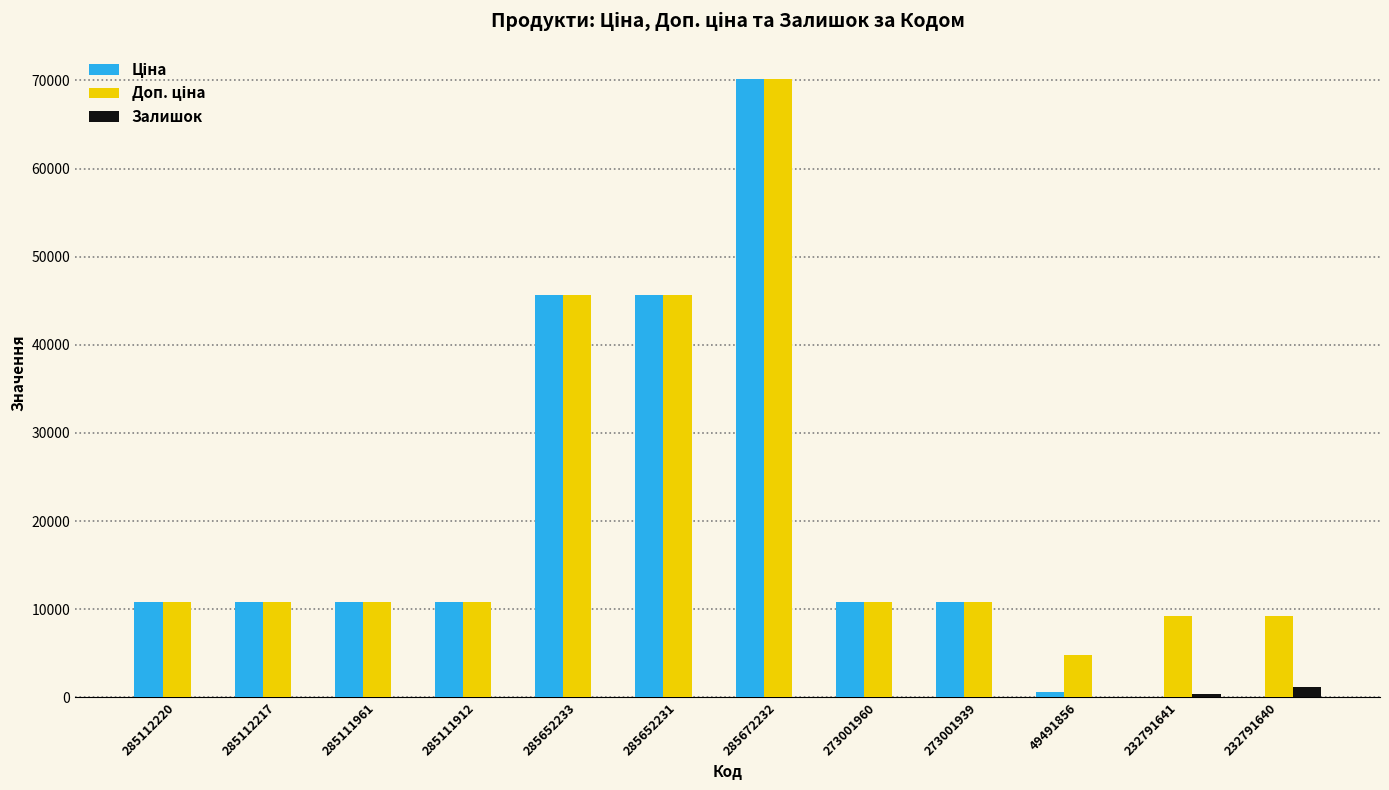

At which category is the sum across all series the highest?

285672232